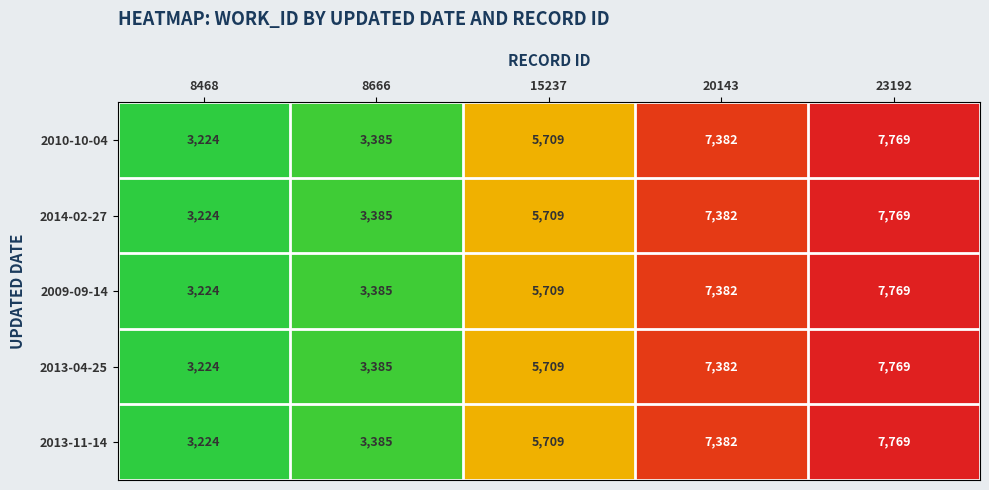

How many values in the 2014-02-27 series are below 5709?

2